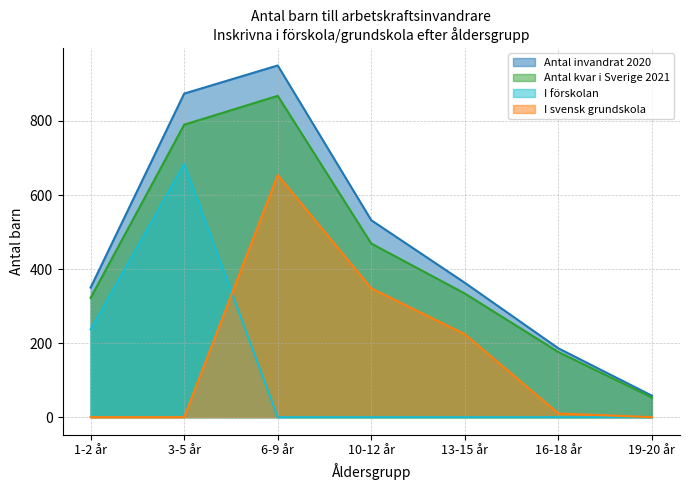

Does the chart display data point markers on the line(s)?

No